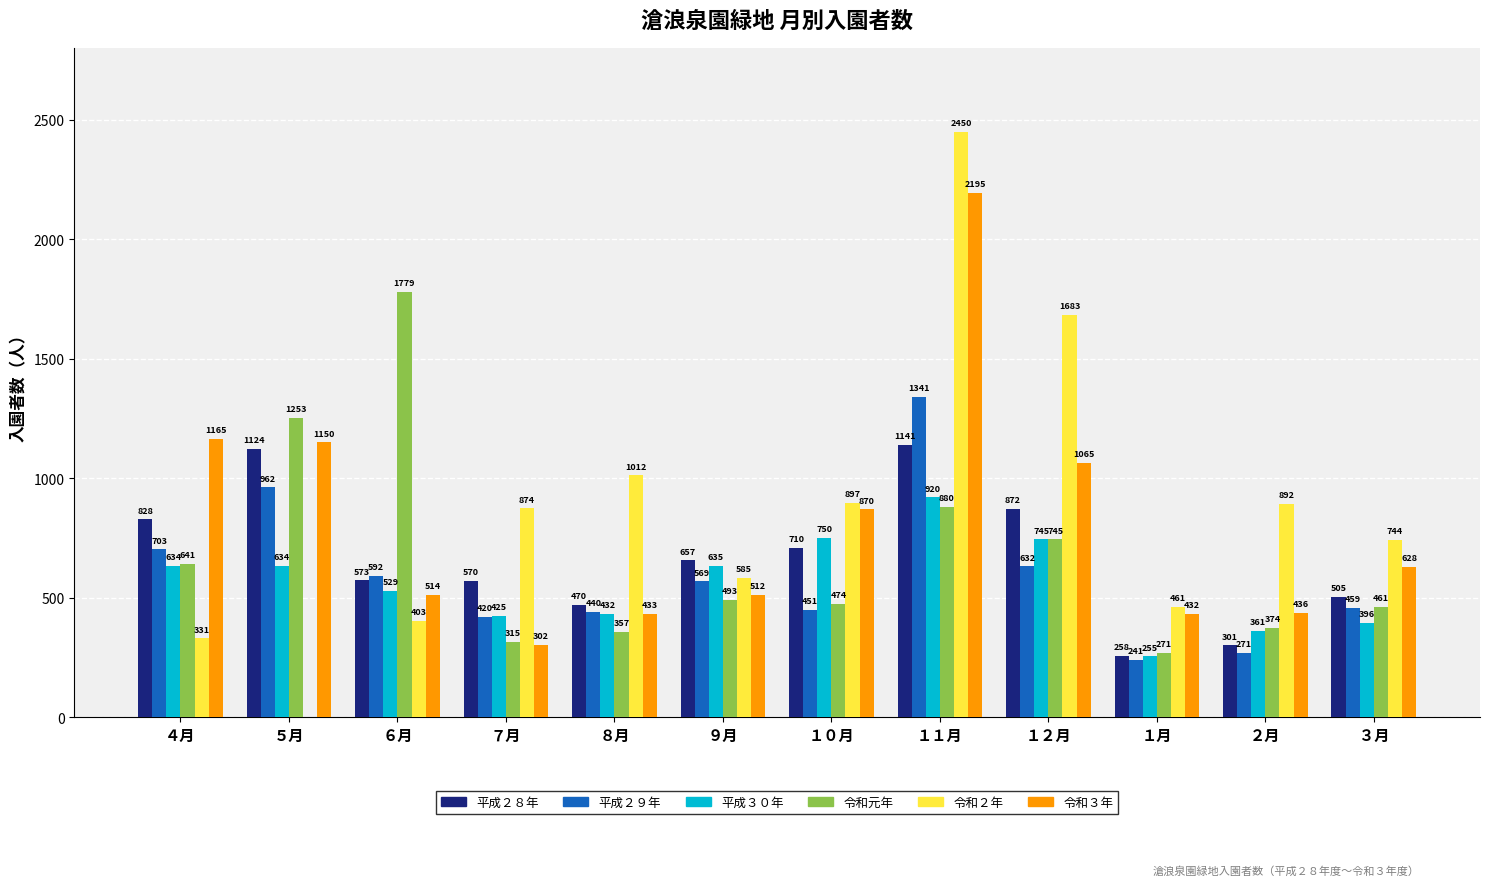

Does the chart contain stacked bars?

No